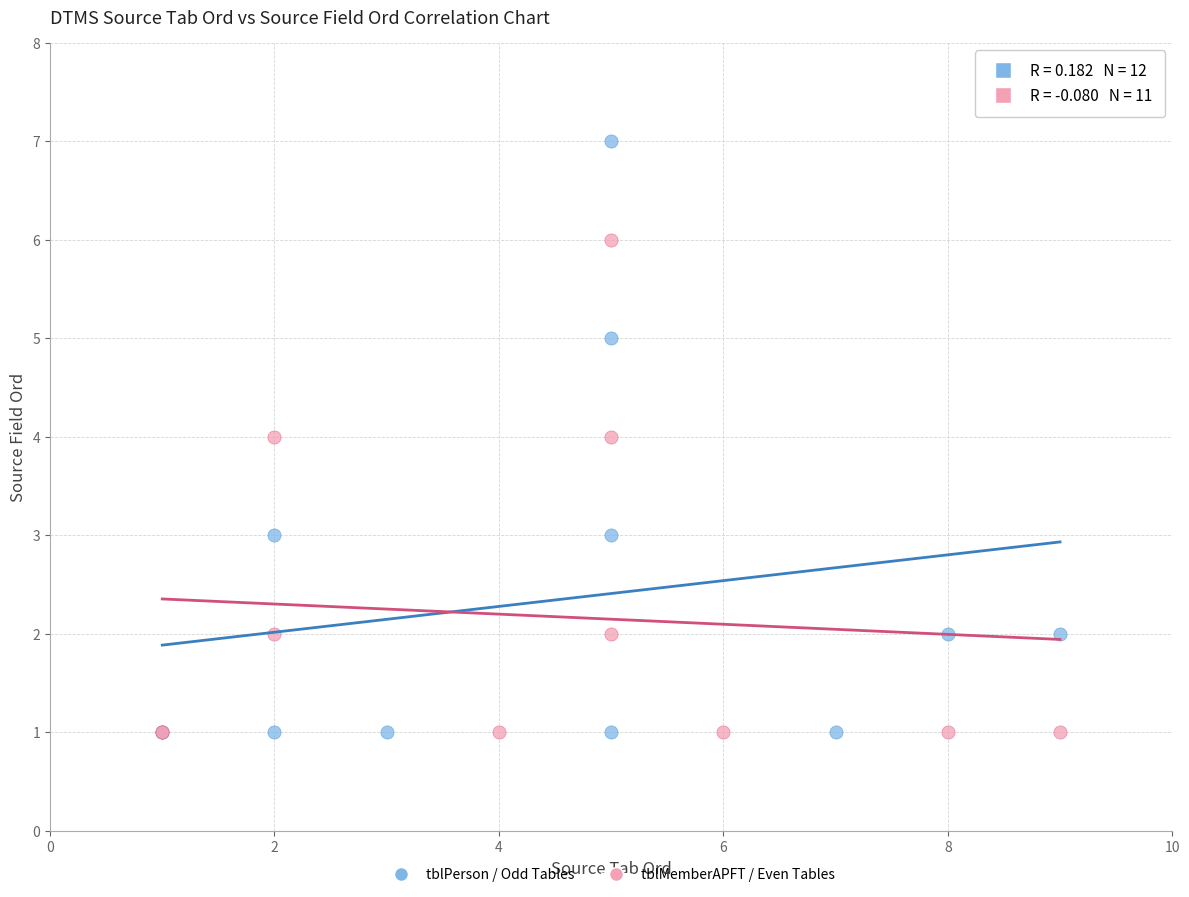

Which series has the widest spread of Y values?

tblPerson / Odd Tables